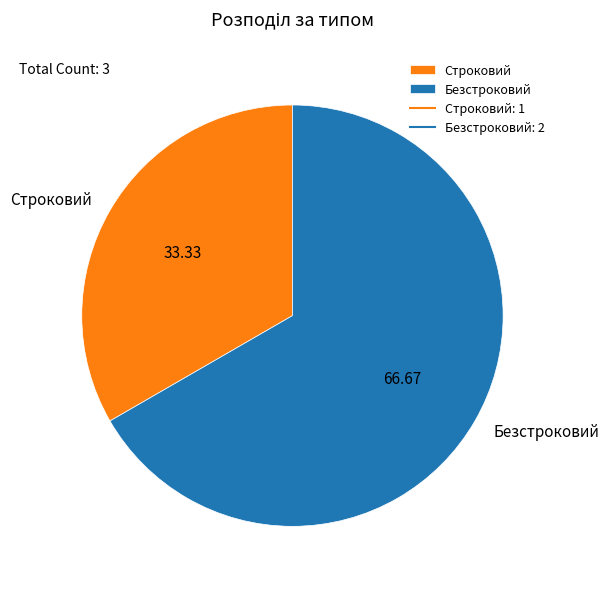

Does Безстроковий account for over 50% of the chart?

Yes